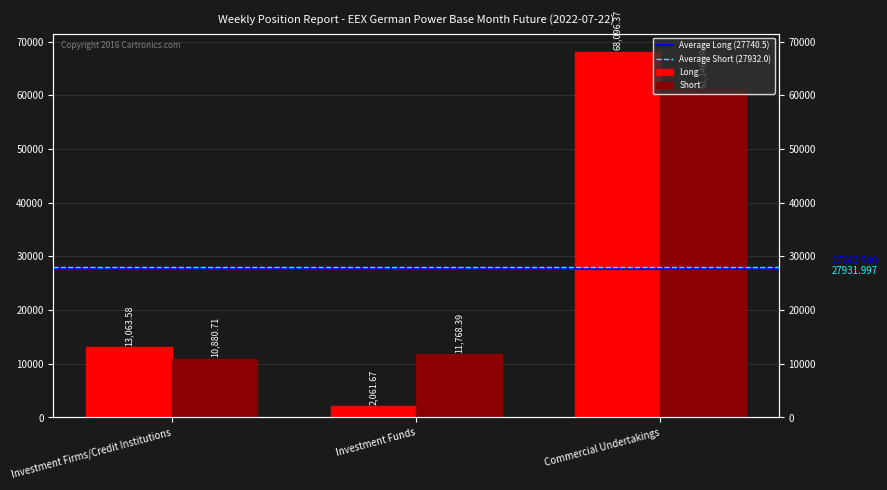

Which series has the largest range (max minus min)?

Long